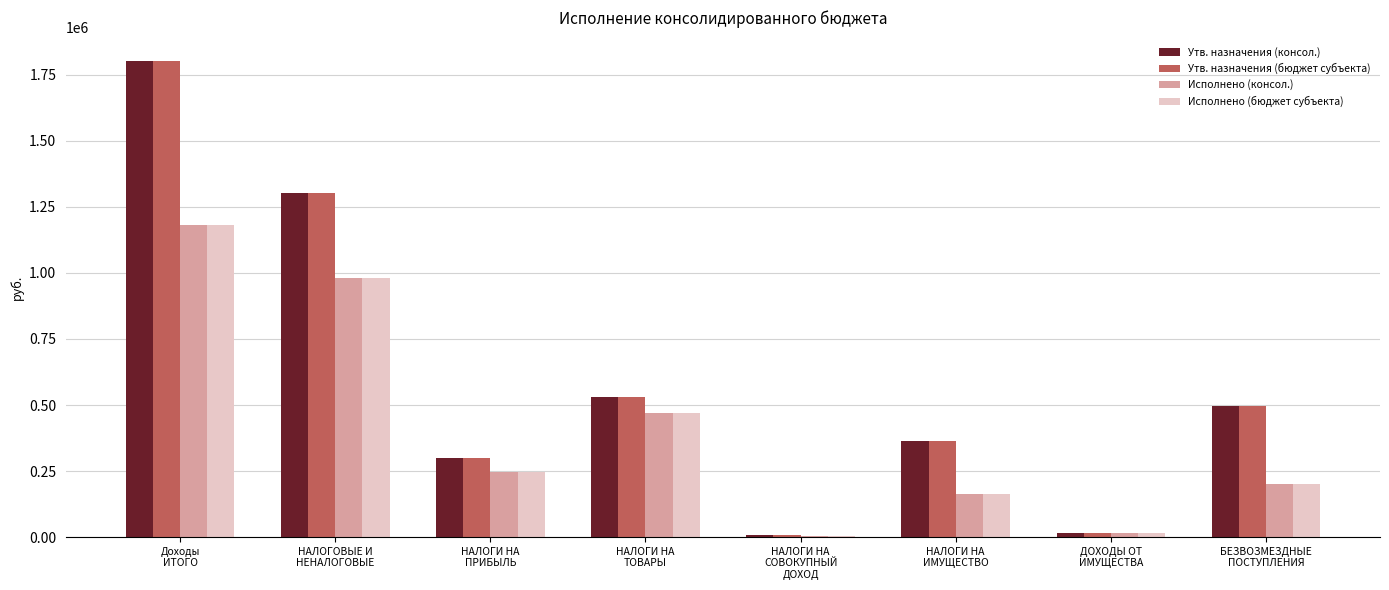

What is the sum of all Исполнено (бюджет субъекта) values?

3266840.1